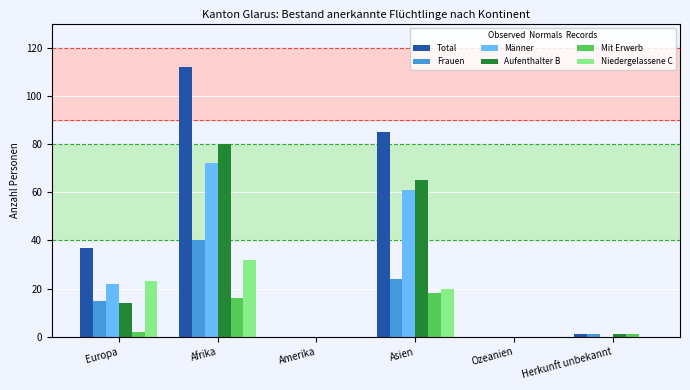

Is it true that Niedergelassene C equals 21 at Ozeanien?

False